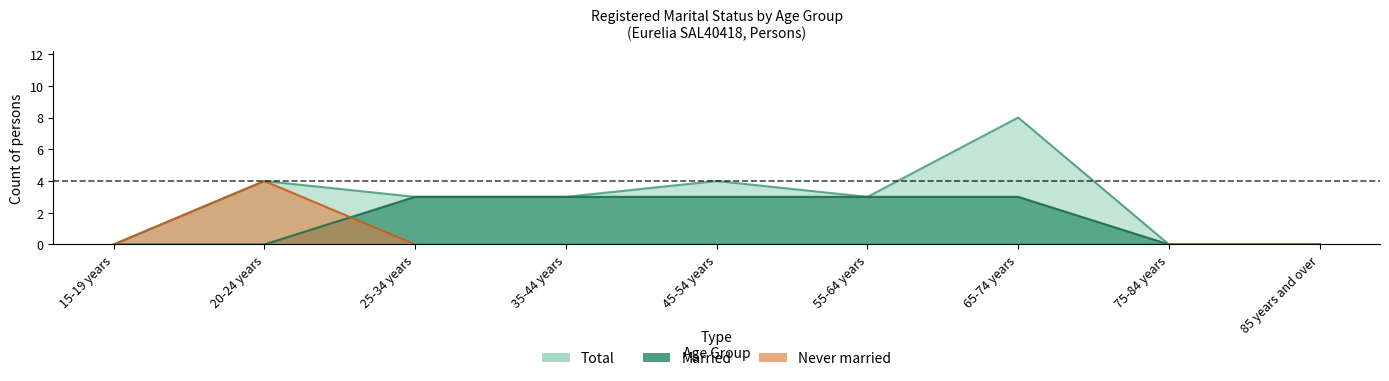

How many Never married values are between 0 and 1?

8